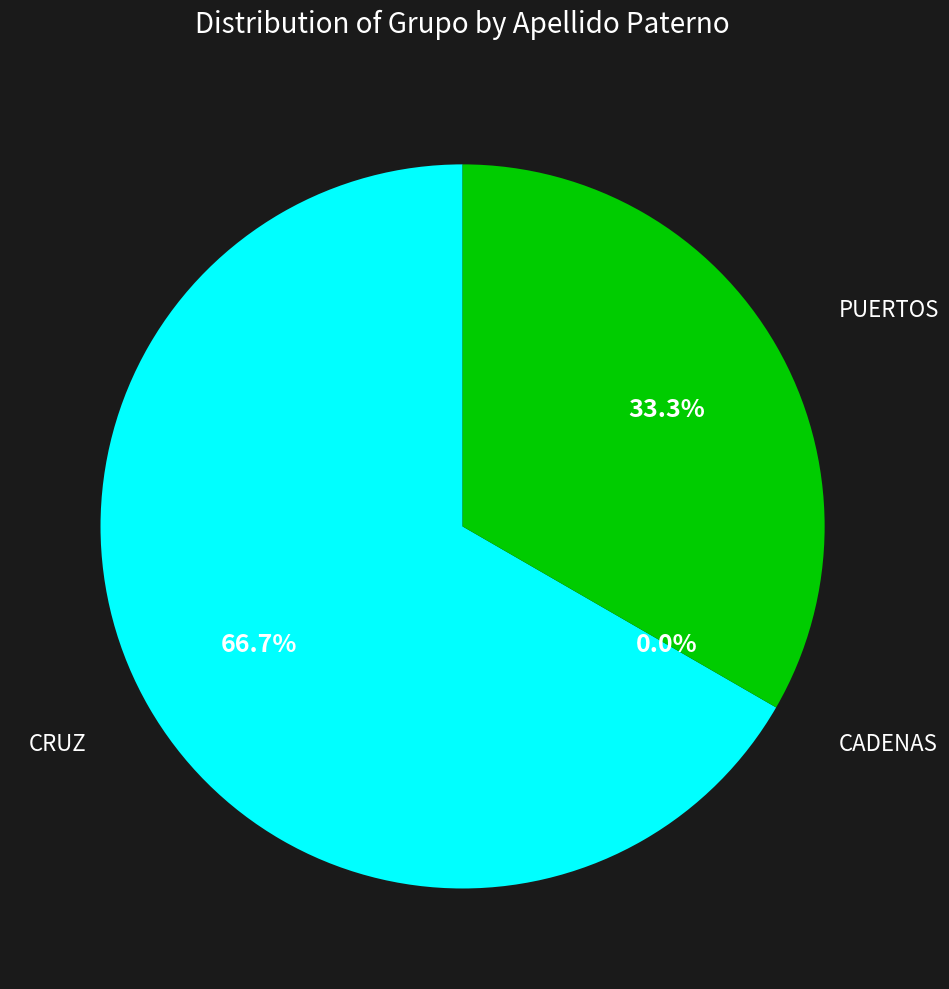

To the nearest percent, what is the average slice percentage?

33%